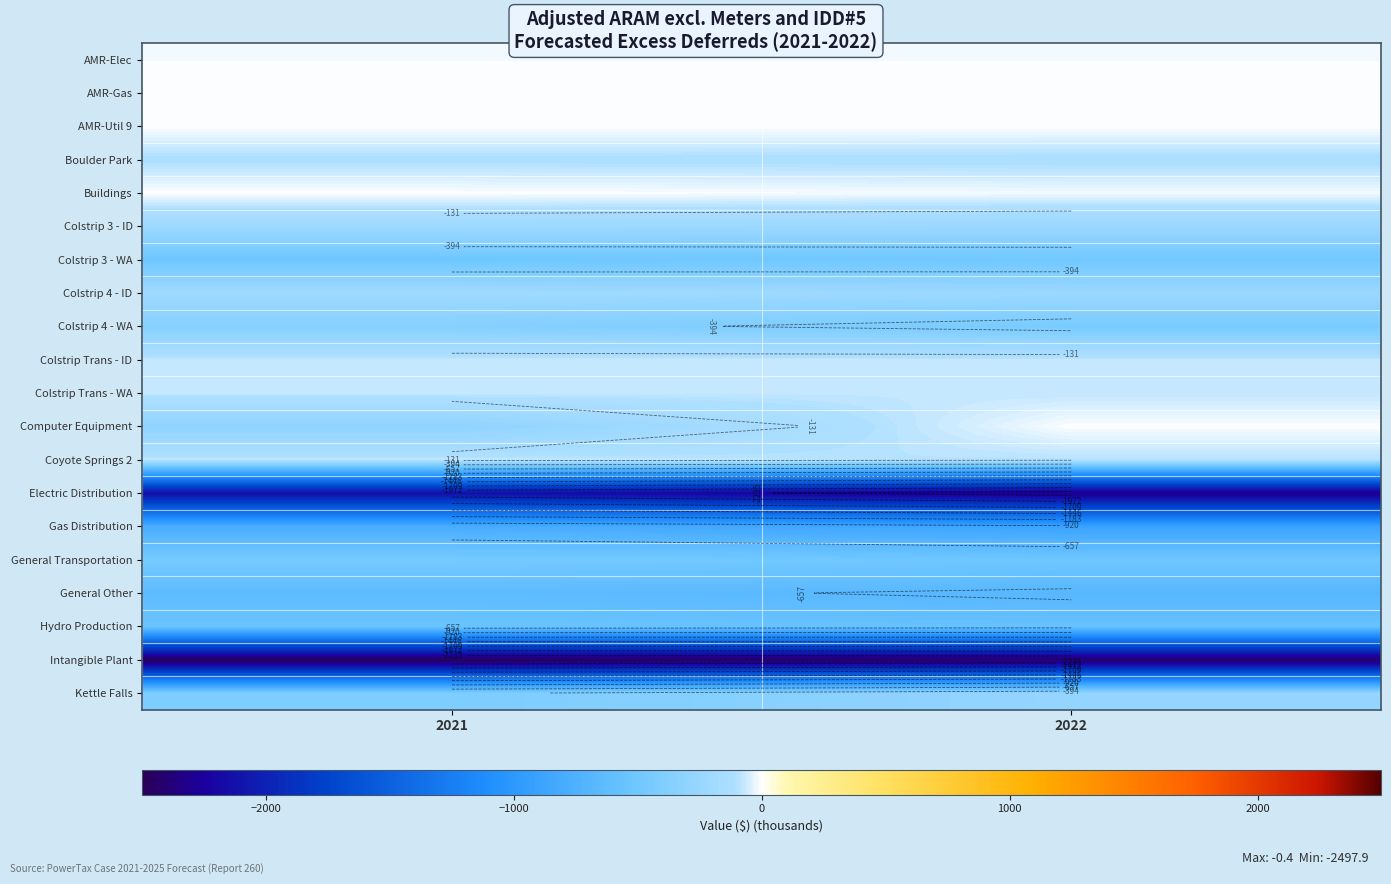

At which category is the sum across all series the highest?

2021